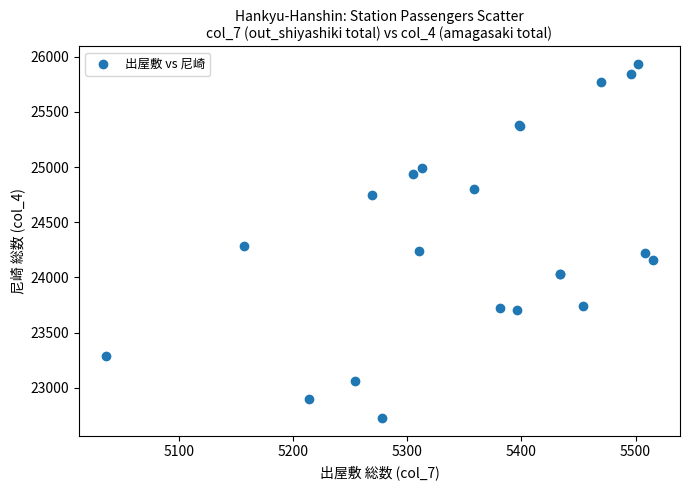

What Y value in the scatter plot is closest to 24329?

24288